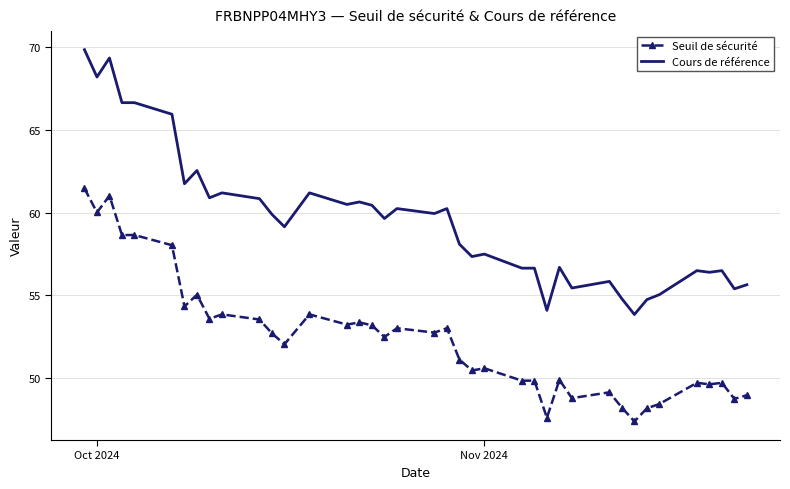

What is the difference between the maximum and minimum values in the Seuil de sécurité series?

14.1